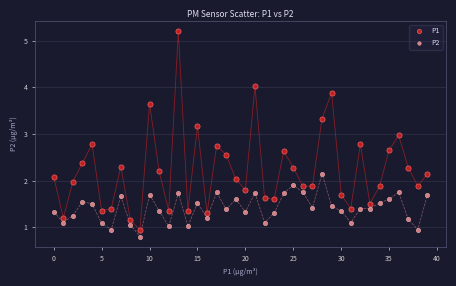

Which series reaches the maximum Y coordinate?

P1